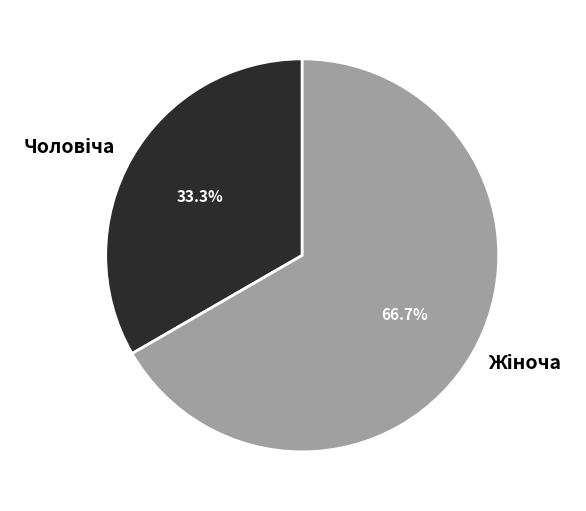

How many slices are in this pie chart?

2